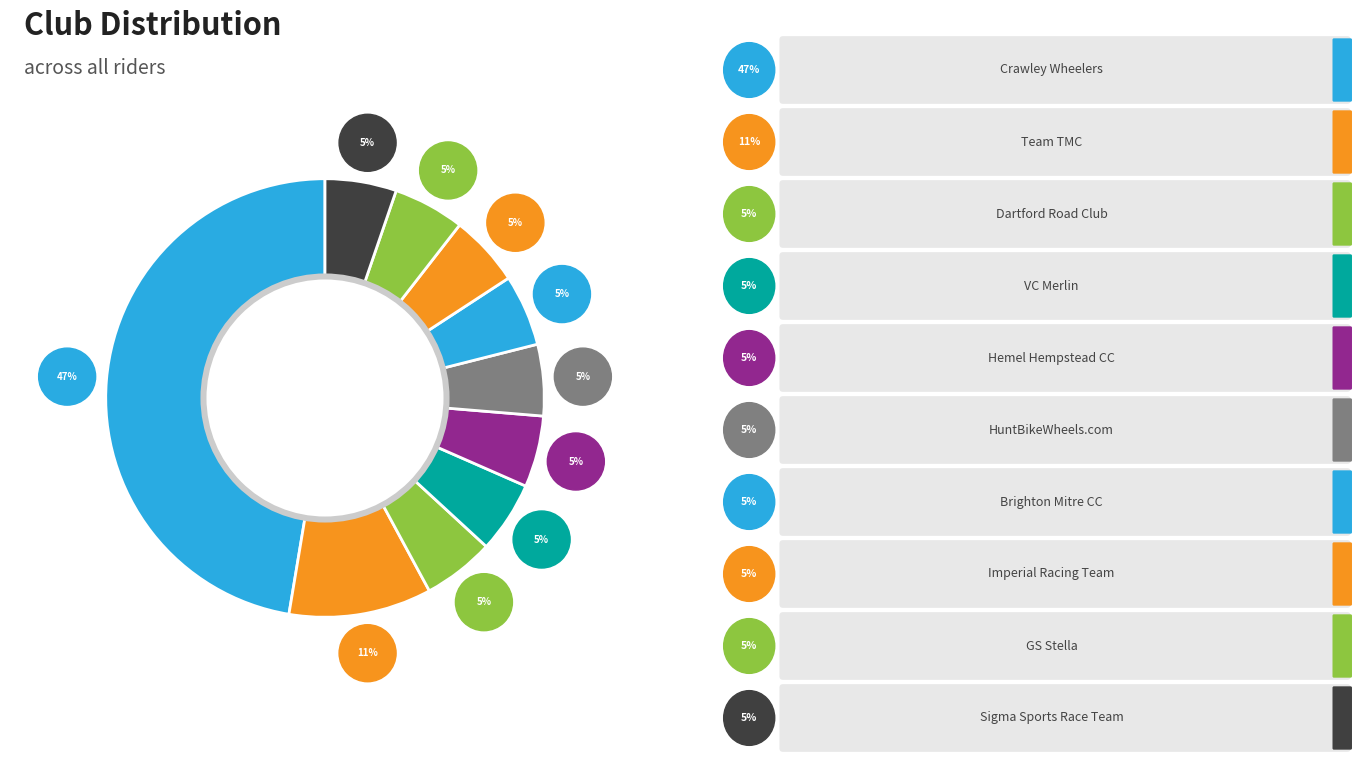

What portion of the pie excludes Sigma Sports Race Team?

94.7%